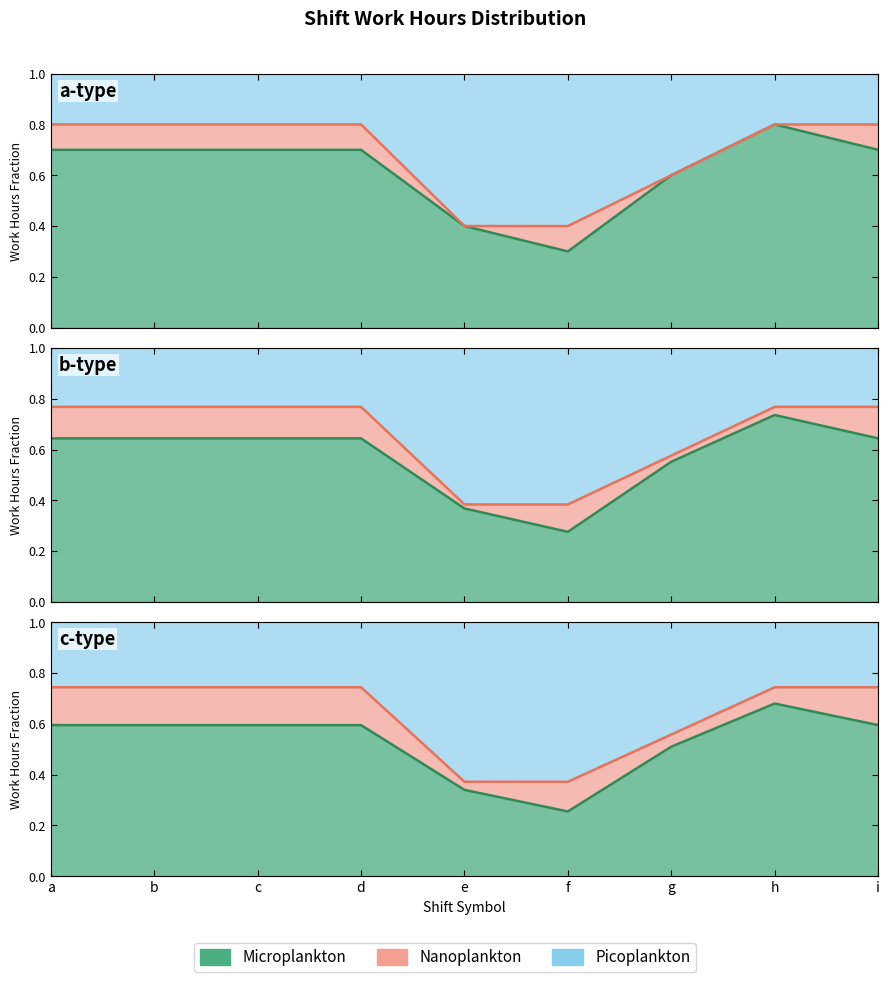

What are all the series names shown in the legend?

Microplankton, Nanoplankton, Picoplankton